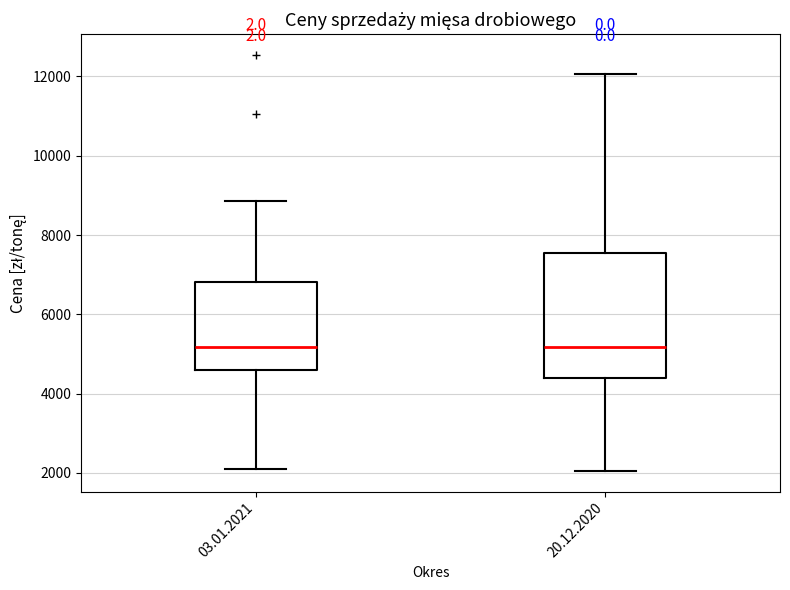

Comparing the boxes themselves (not the whiskers), which one is the tallest?

20.12.2020